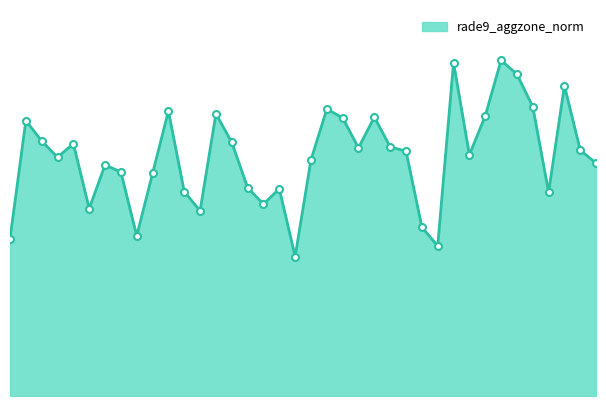

Reading left to right, extract all data points from this chart.

0.9	1.5	1.4	1.3	1.4	1.0	1.3	1.2	0.9	1.2	1.6	1.1	1.0	1.6	1.4	1.2	1.1	1.1	0.8	1.3	1.6	1.5	1.4	1.5	1.4	1.4	0.9	0.8	1.8	1.3	1.6	1.9	1.8	1.6	1.1	1.7	1.4	1.3